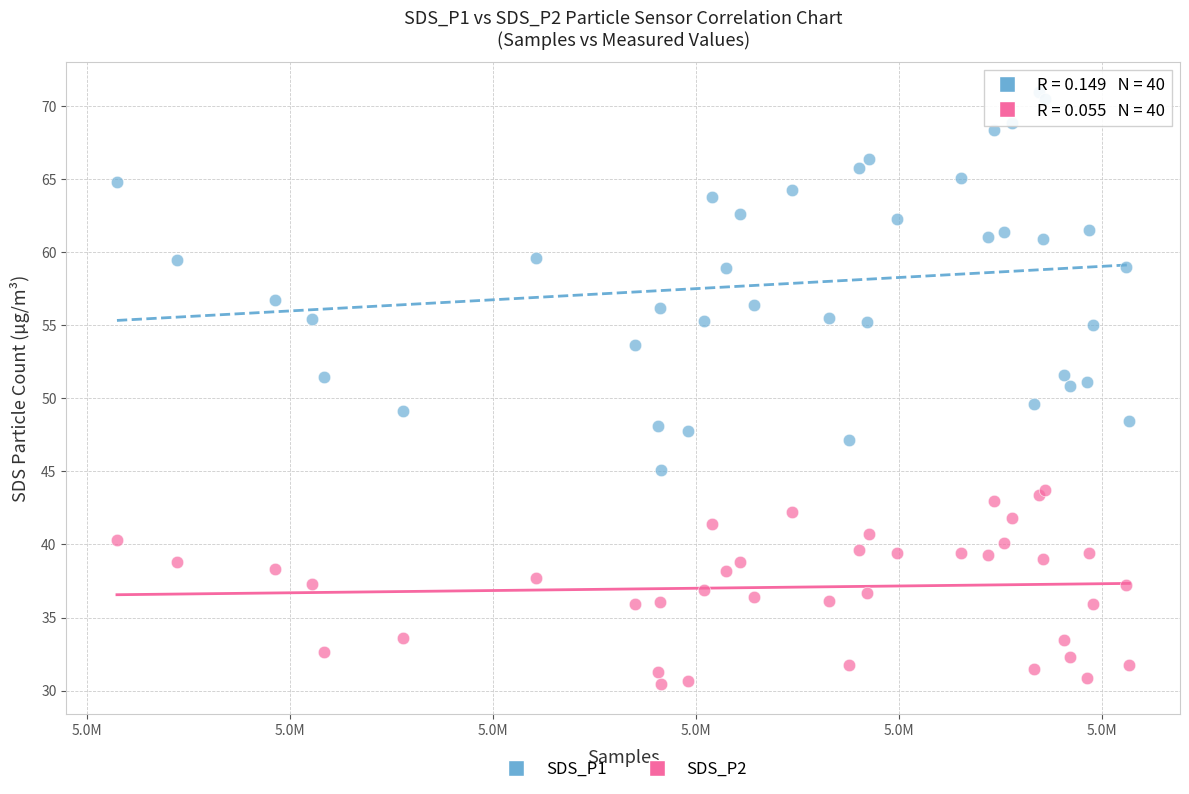

Which series has the widest spread of Y values?

SDS_P1